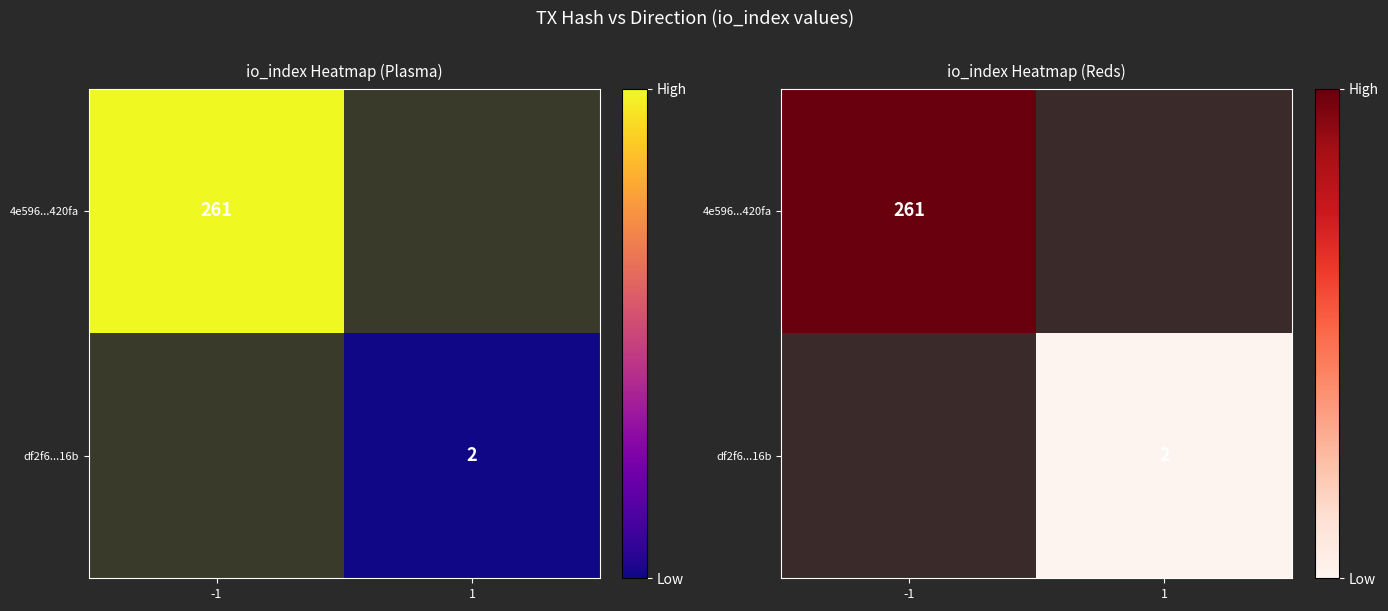

At how many categories does at least one series exceed 58?

1